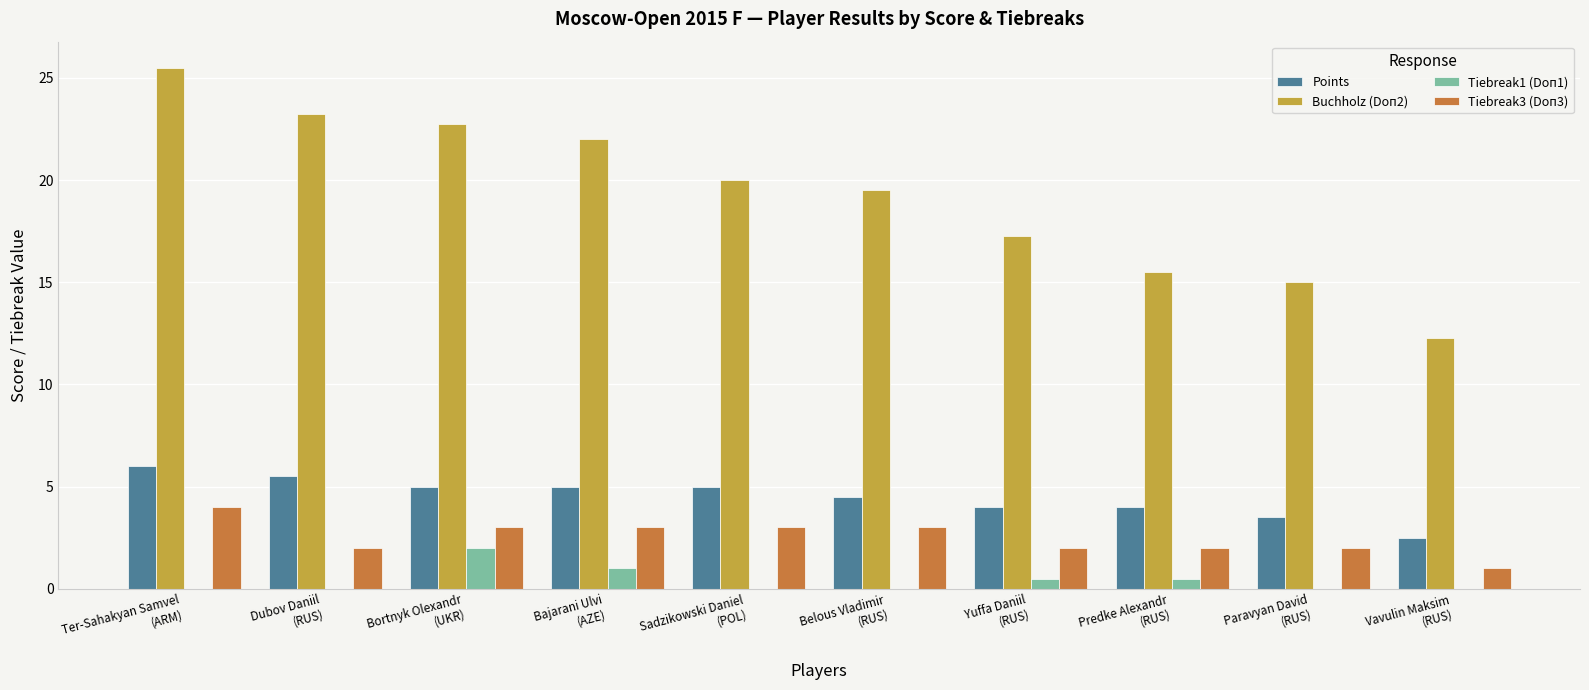

What is the greatest value displayed?

25.5